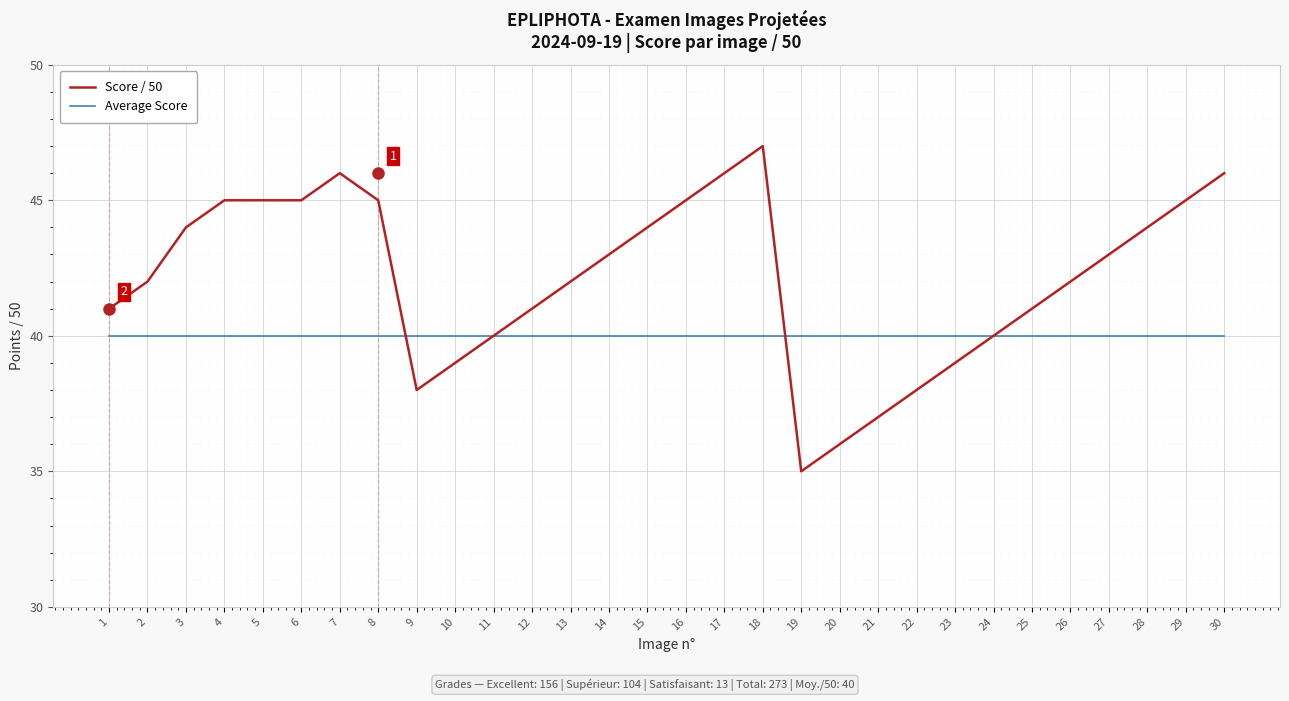

Read the Average Score value at 16.

40